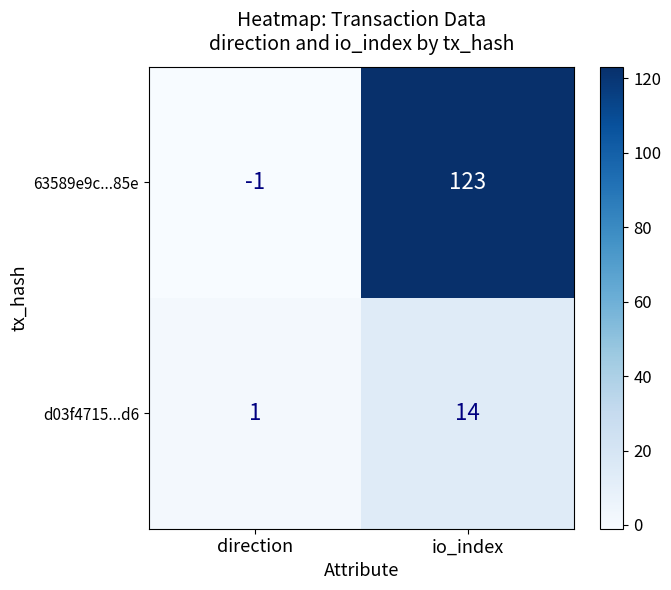

True or false: d03f4715...d6 has a value of 1 at direction.

True